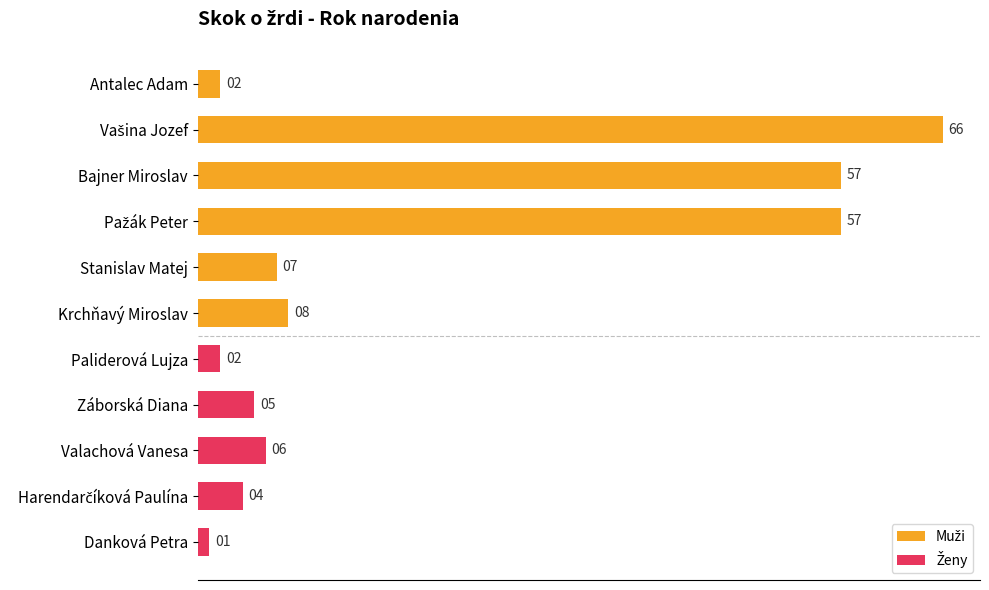

Approximately how many times larger is the value at Bajner Miroslav compared to Antalec Adam?

28.5